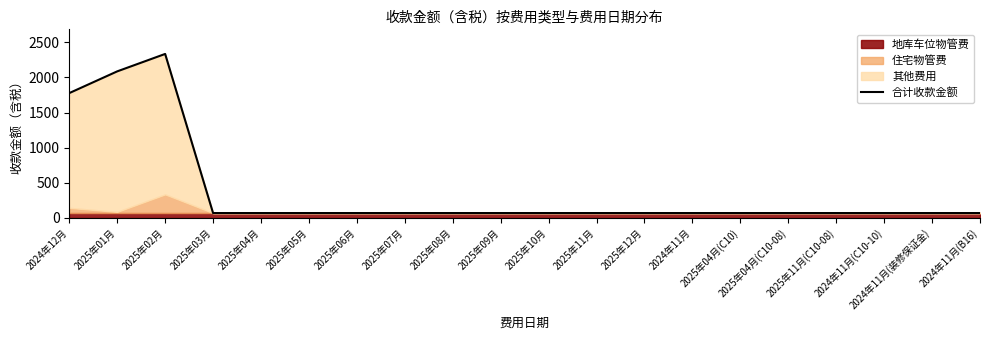

True or false: the data has more than 2 interior local peaks.

False